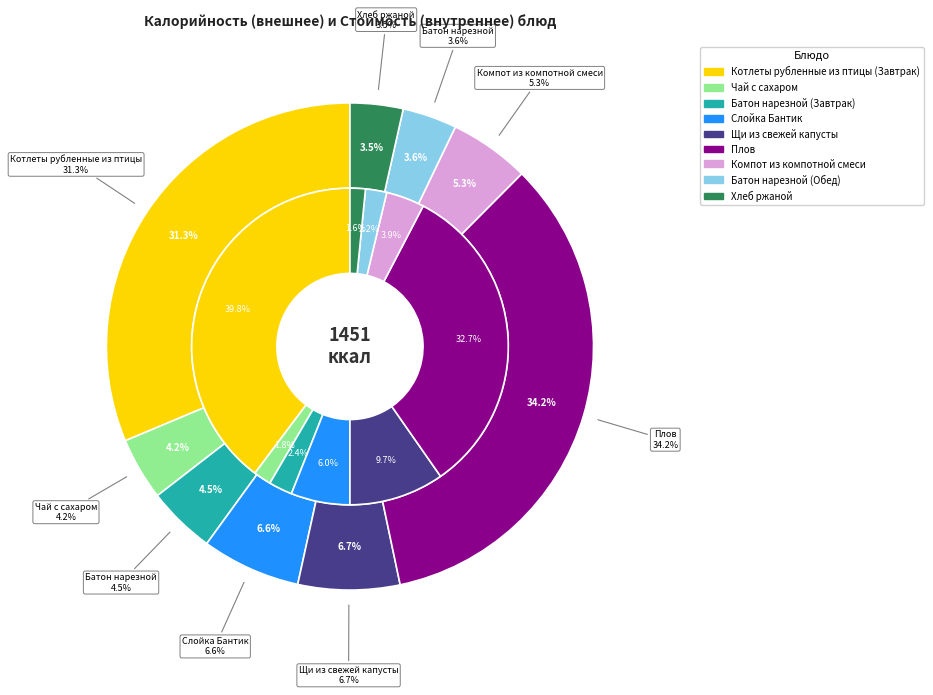

What is the change in value from Компот из компотной смеси to Батон нарезной (Обед)?

-25.0